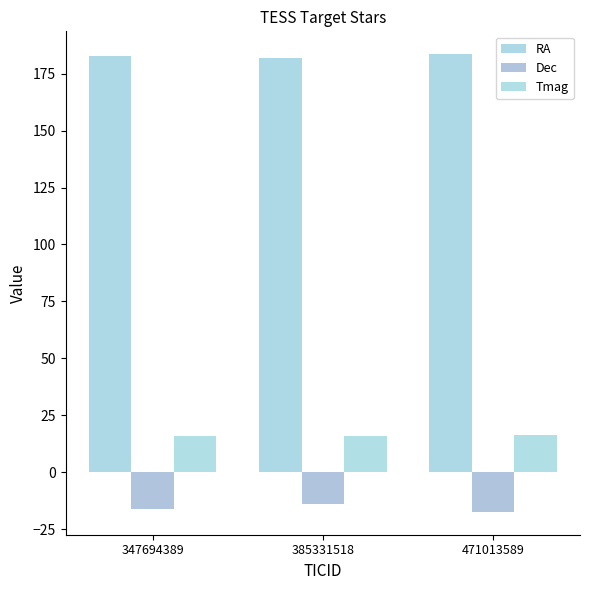

How many bars are there in total?

9